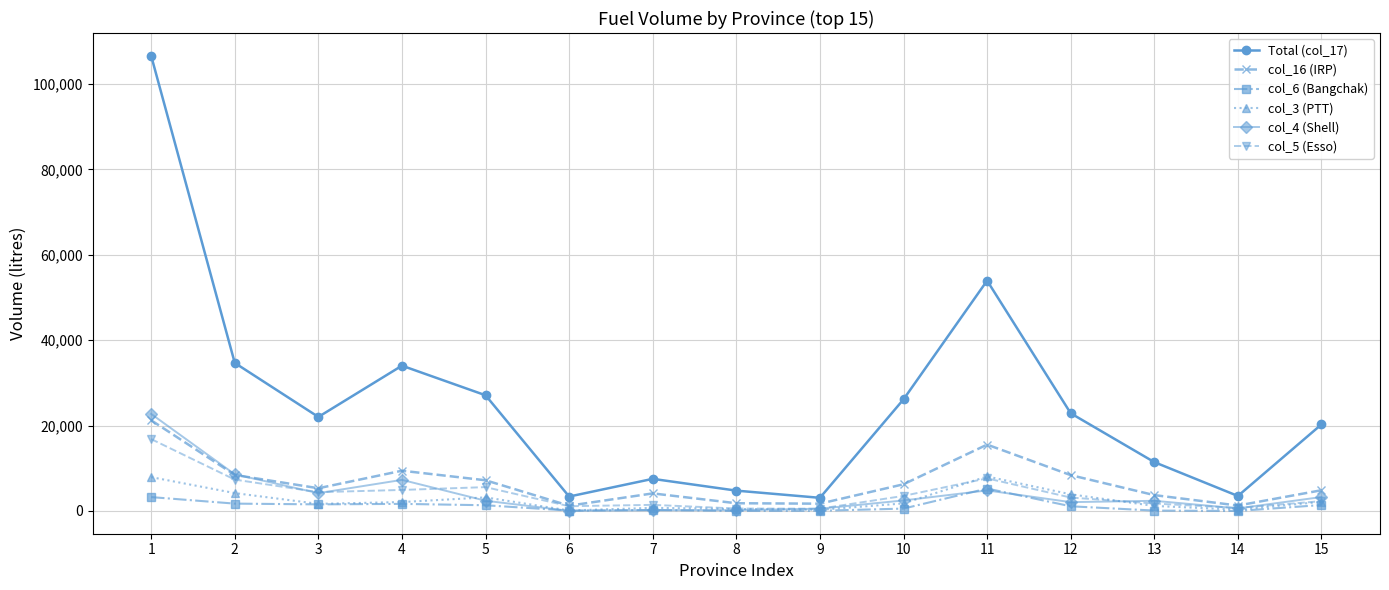

Is the value of col_5 (Esso) at 10 greater than the value of col_16 (IRP) at 5?

No